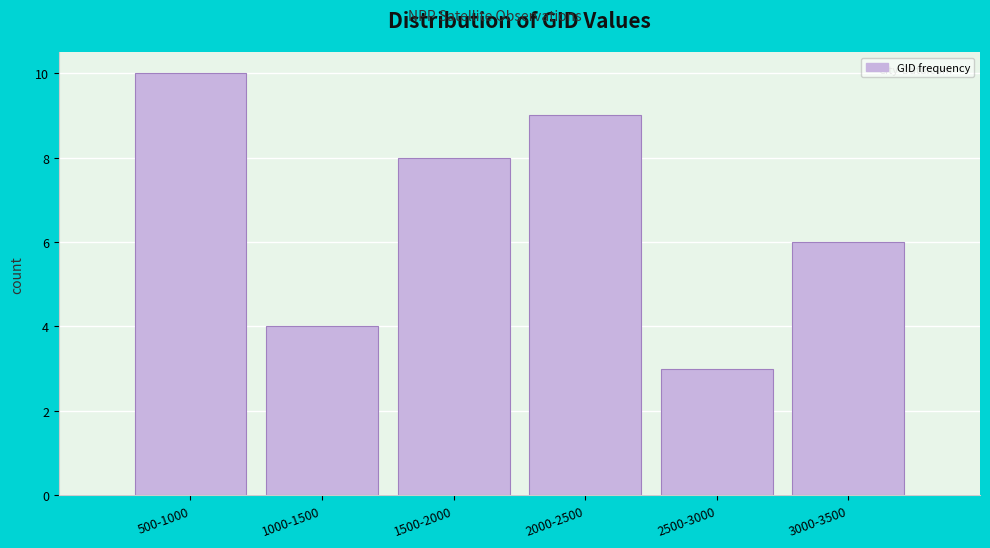

Reading left to right, list all the values displayed in this chart.

10	4	8	9	3	6